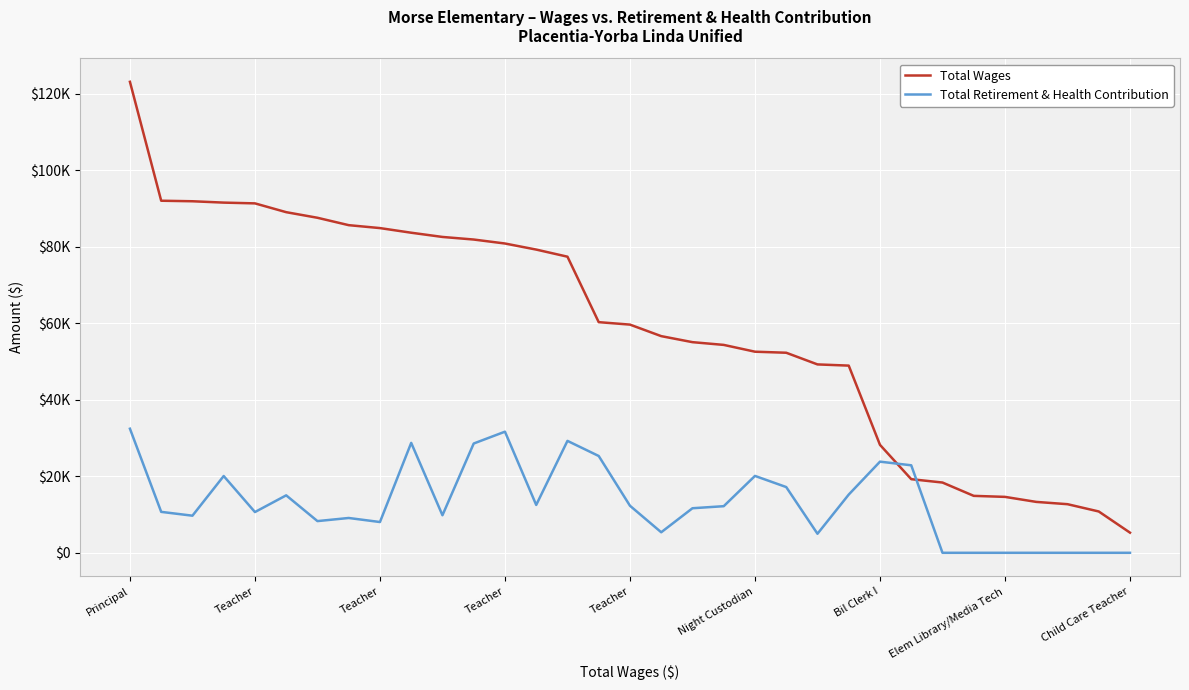

Is this an area chart (filled region under the line)?

No